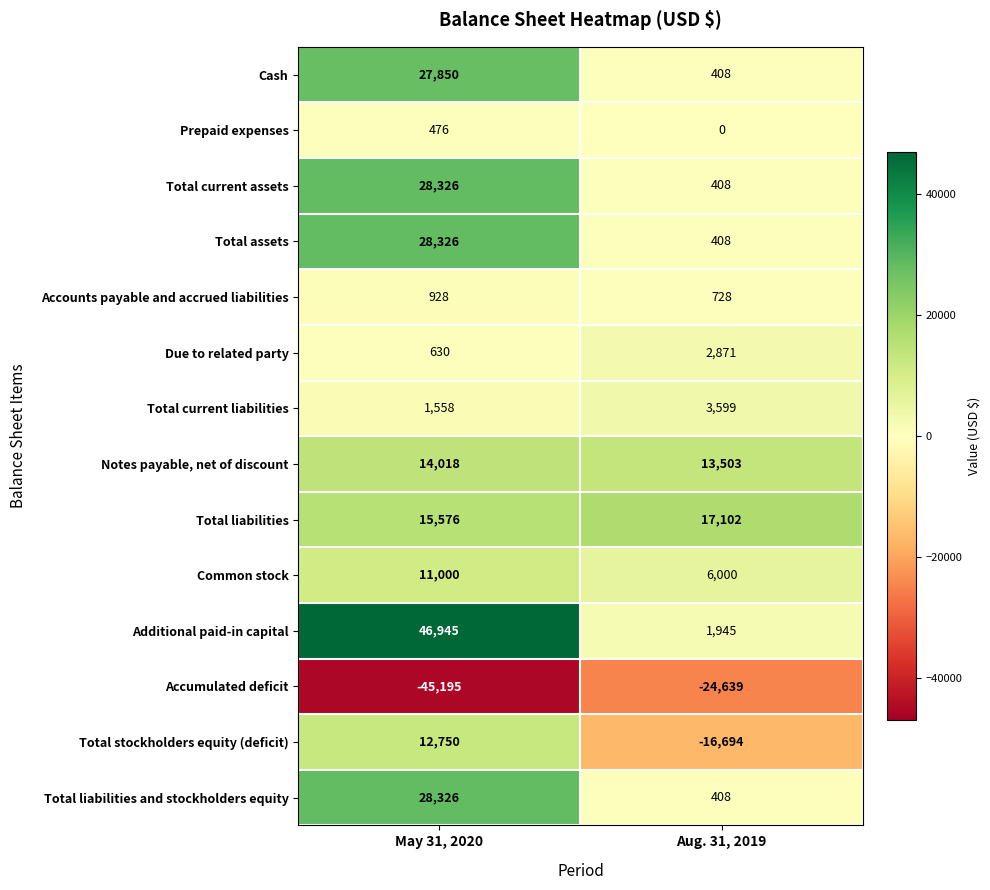

What is the spread (max minus min) of values at May 31, 2020?

92140